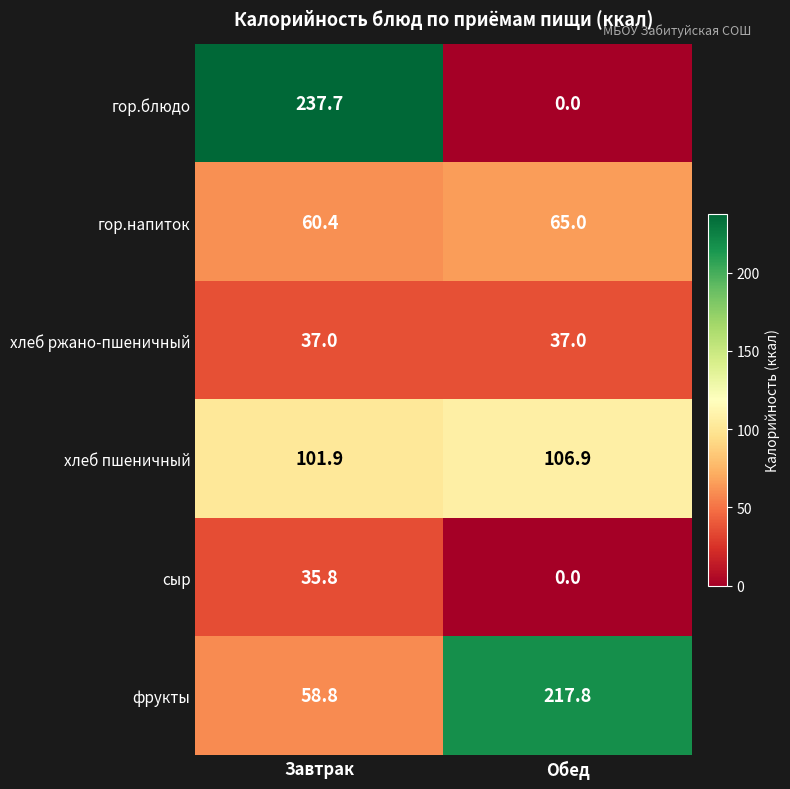

Which series has the widest spread of values?

гор.блюдо